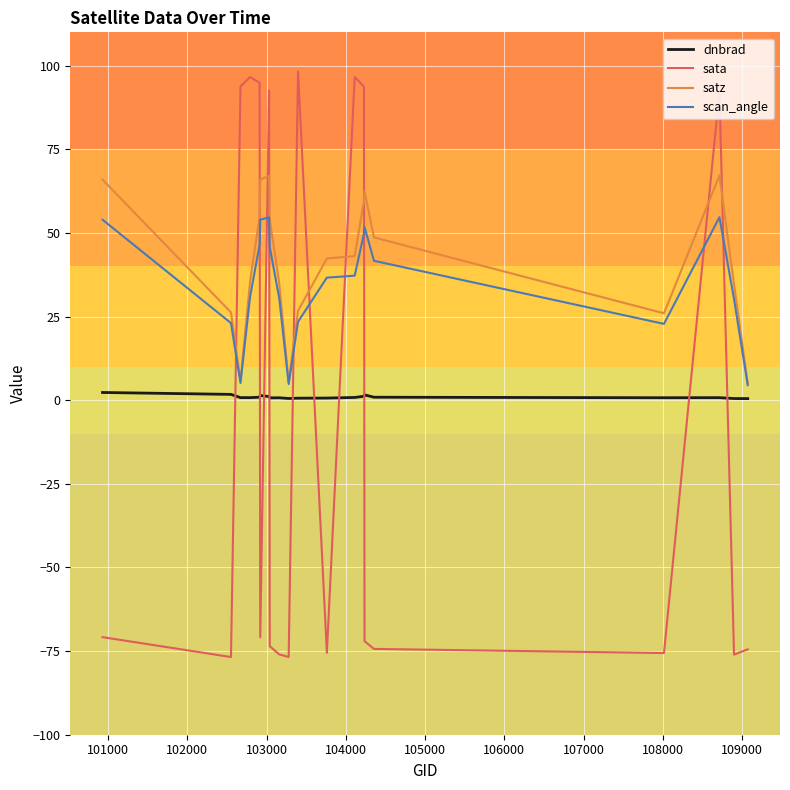

What is the maximum value shown in the chart?

98.3